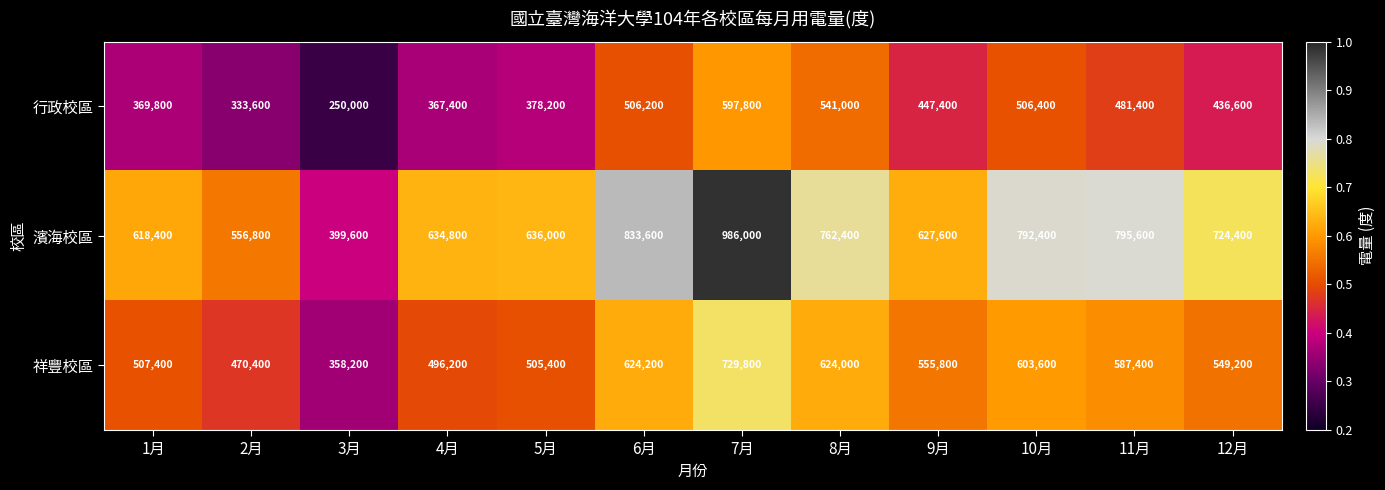

Is it true that 濱海校區 equals 399600 at 3月?

True